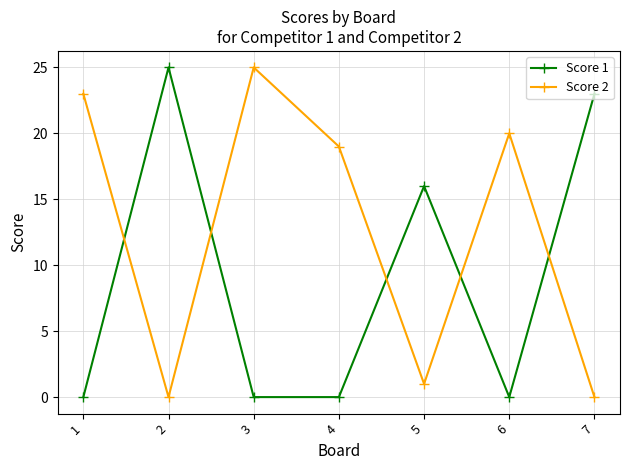

After their last crossing, which series has the higher values: Score 2 or Score 1?

Score 1